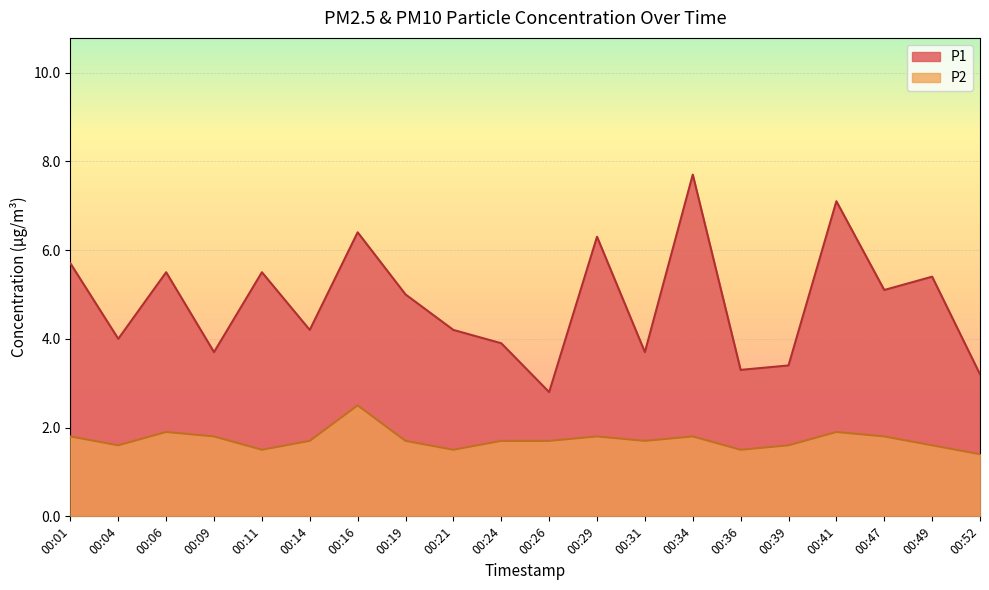

Is the value of P1 at 00:26 greater than the value of P2 at 00:49?

Yes